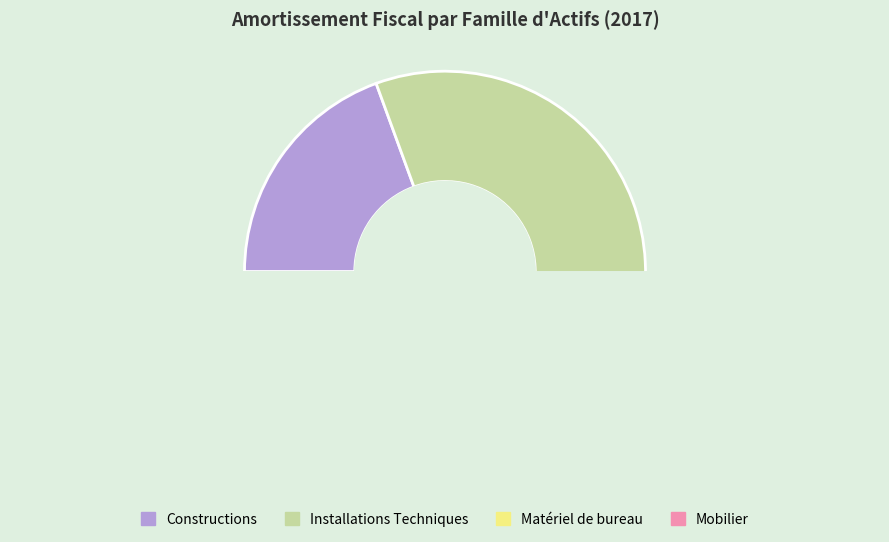

Which category has the biggest portion of the pie?

Installations Techniques